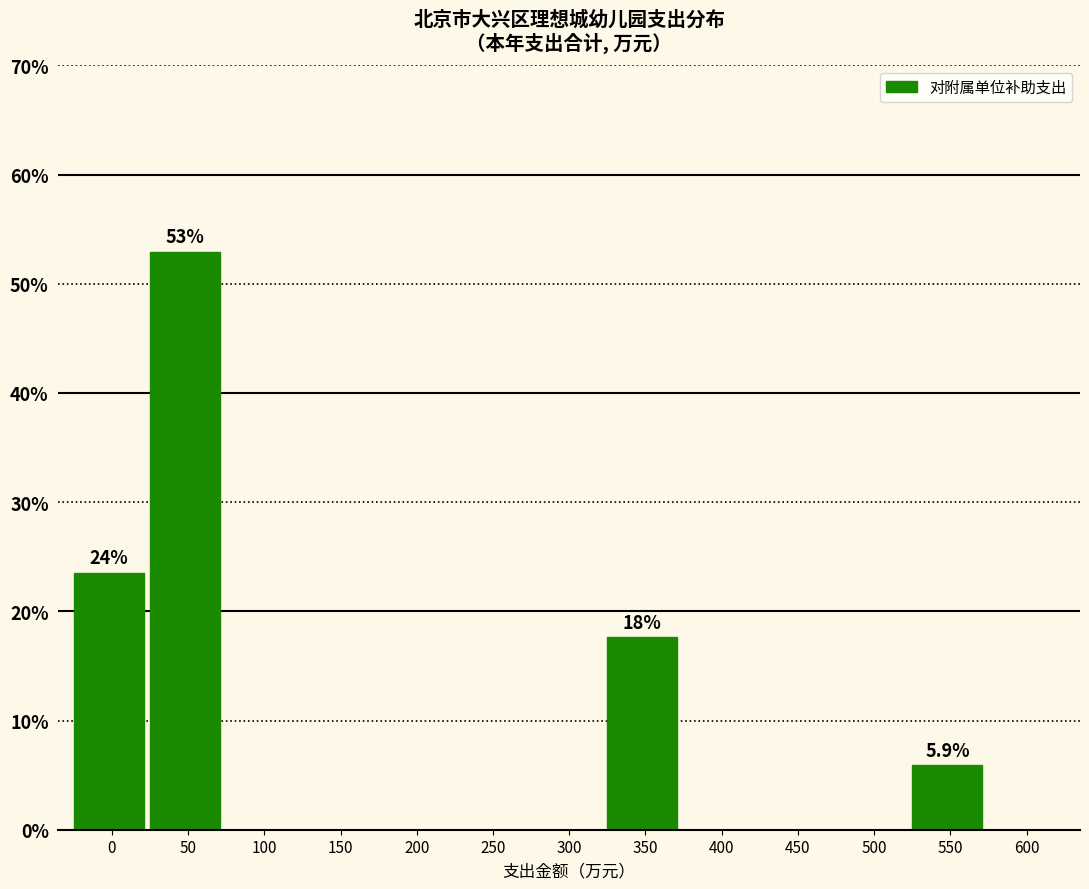

Reading right to left, list all the values displayed in this chart.

600=0.0	550=5.9	500=0.0	450=0.0	400=0.0	350=17.6	300=0.0	250=0.0	200=0.0	150=0.0	100=0.0	50=52.9	0=23.5